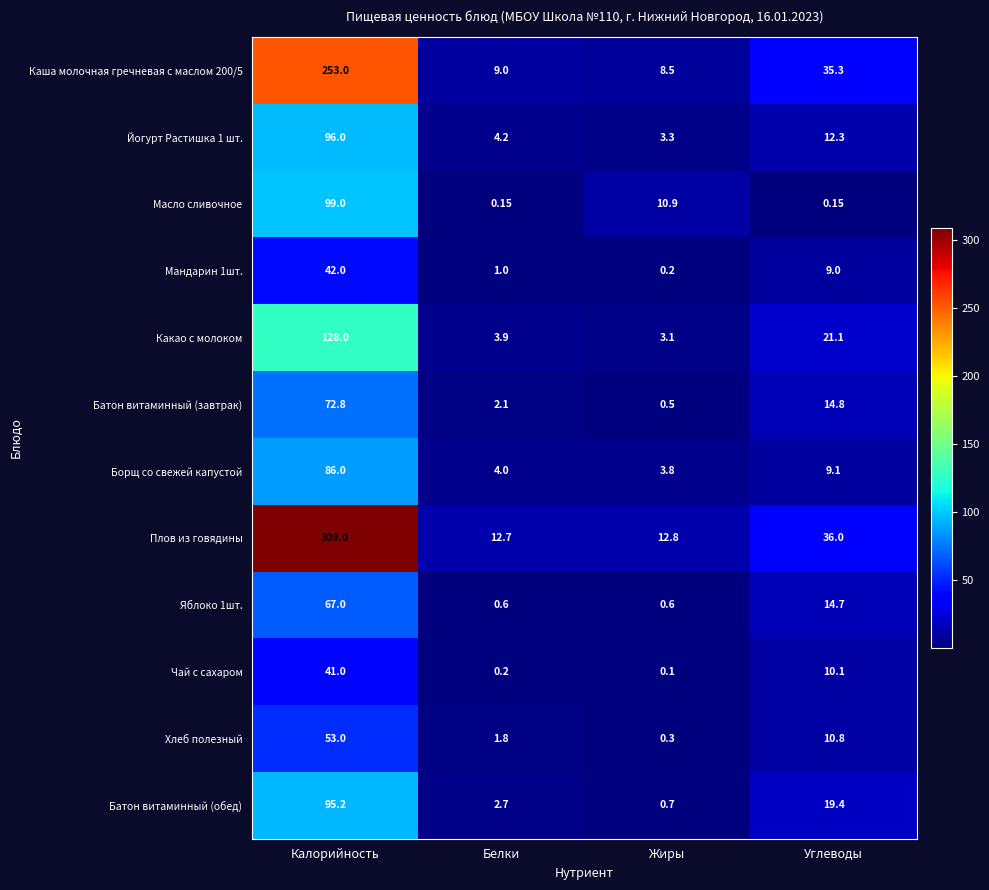

At which category does the chart reach its minimum across all series?

Жиры